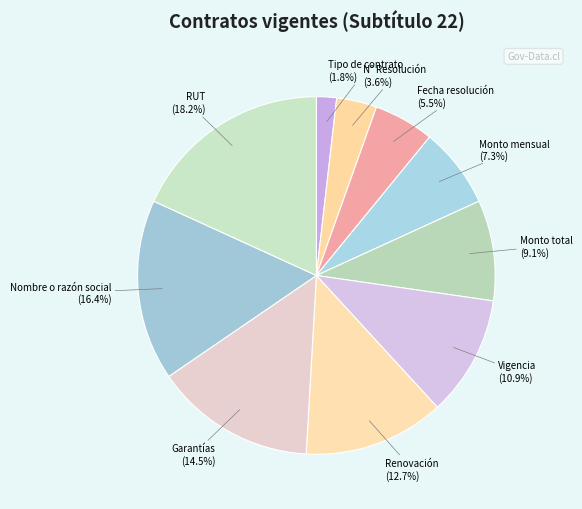

Between RUT and N° Resolución, which is larger?

RUT